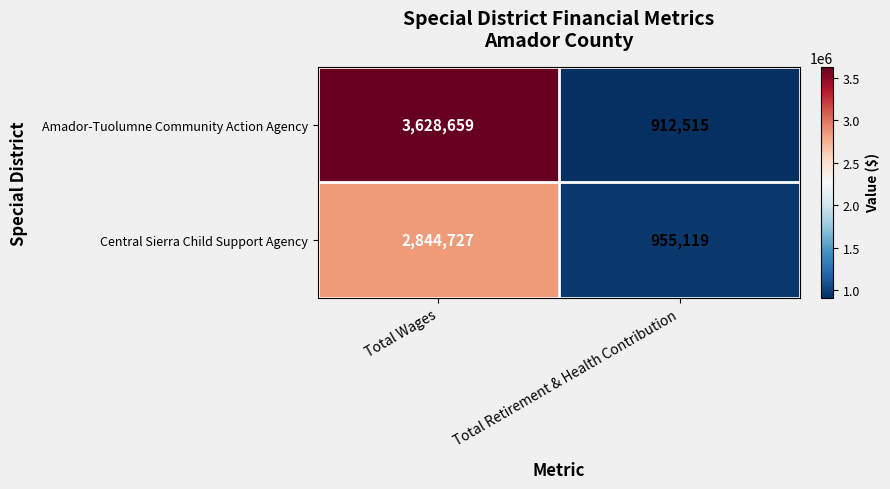

At Total Wages, list the series in order from smallest to largest.

Central Sierra Child Support Agency, Amador-Tuolumne Community Action Agency